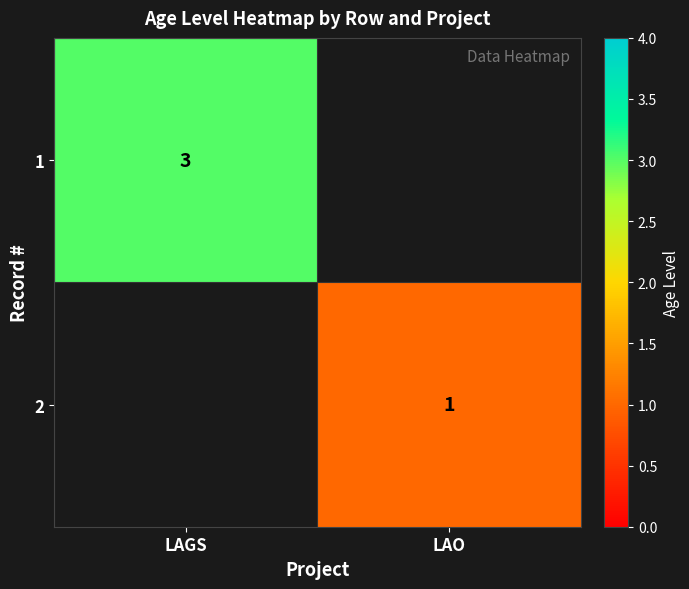

At how many categories does at least one series exceed 1?

1